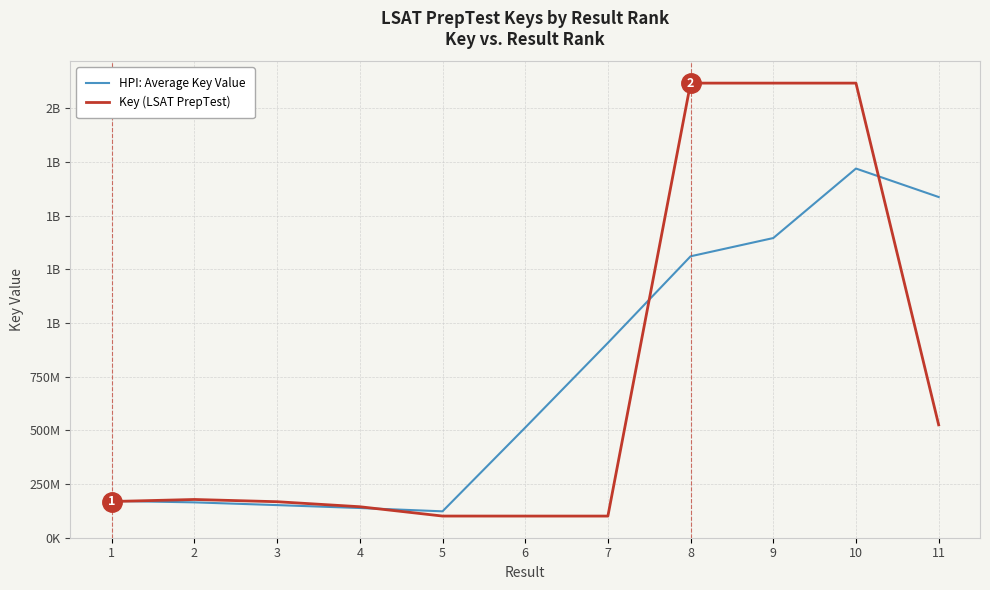

Does the chart have visible grid lines?

Yes